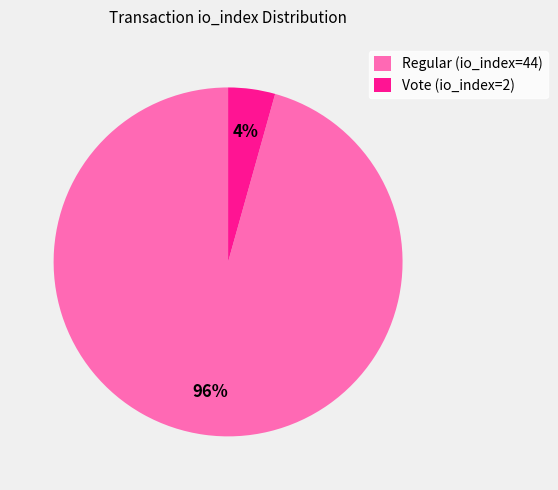

How many slices are in this pie chart?

2